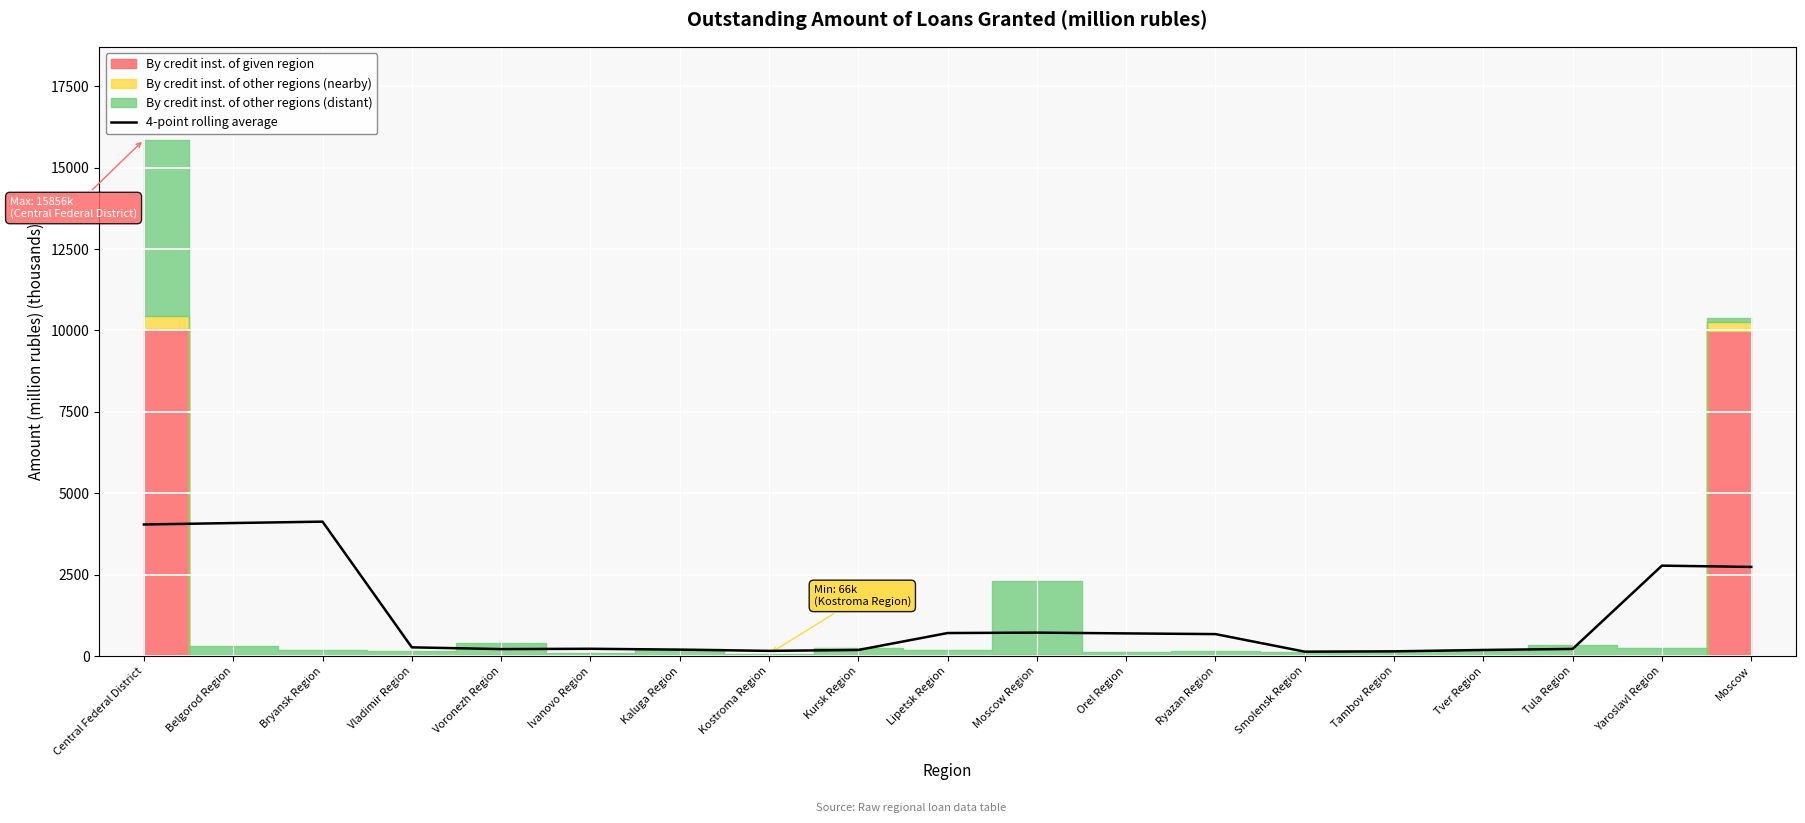

Reading left to right, extract all data points from this chart.

Central Federal District=4040.3	Belgorod Region=4085.3	Bryansk Region=4127.9	Vladimir Region=267.5	Voronezh Region=214.3	Ivanovo Region=223.8	Kaluga Region=197.6	Kostroma Region=159.6	Kursk Region=186.7	Lipetsk Region=707.1	Moscow Region=719.9	Orel Region=696.0	Ryazan Region=674.6	Smolensk Region=135.2	Tambov Region=144.8	Tver Region=187.1	Tula Region=218.7	Yaroslavl Region=2776.7	Moscow=2737.9